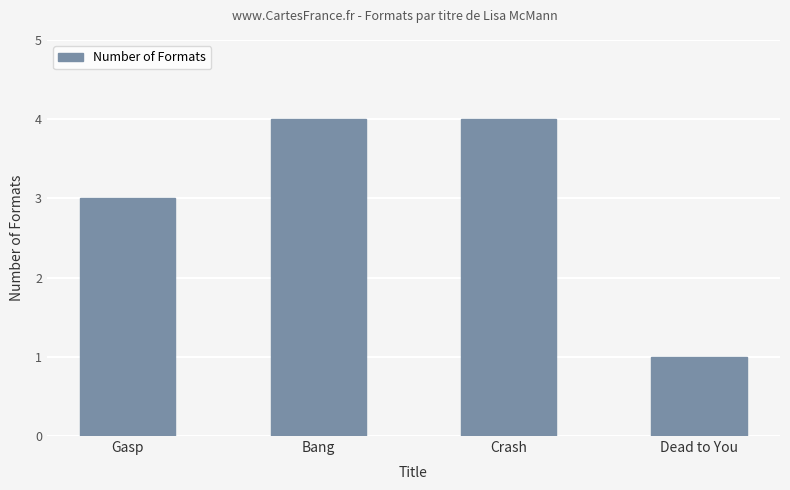

How many values are below 4?

2